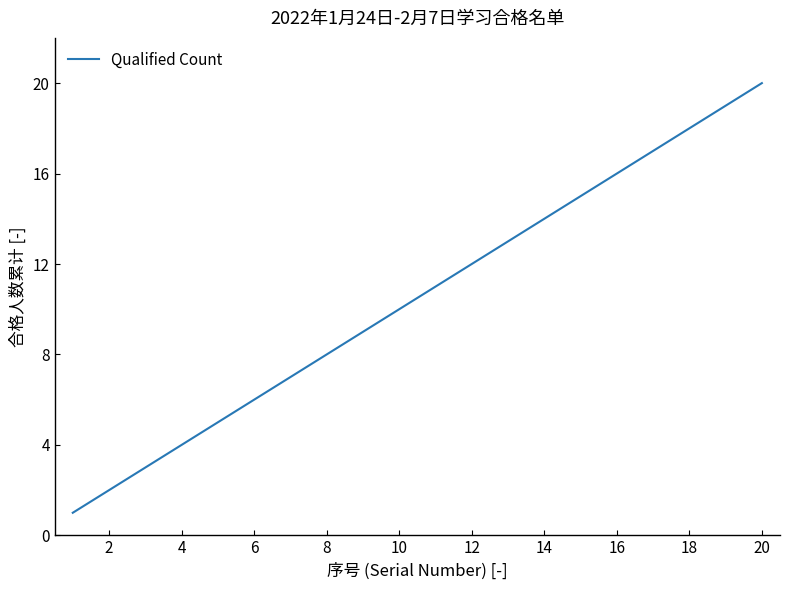

What is the smallest value displayed?

1